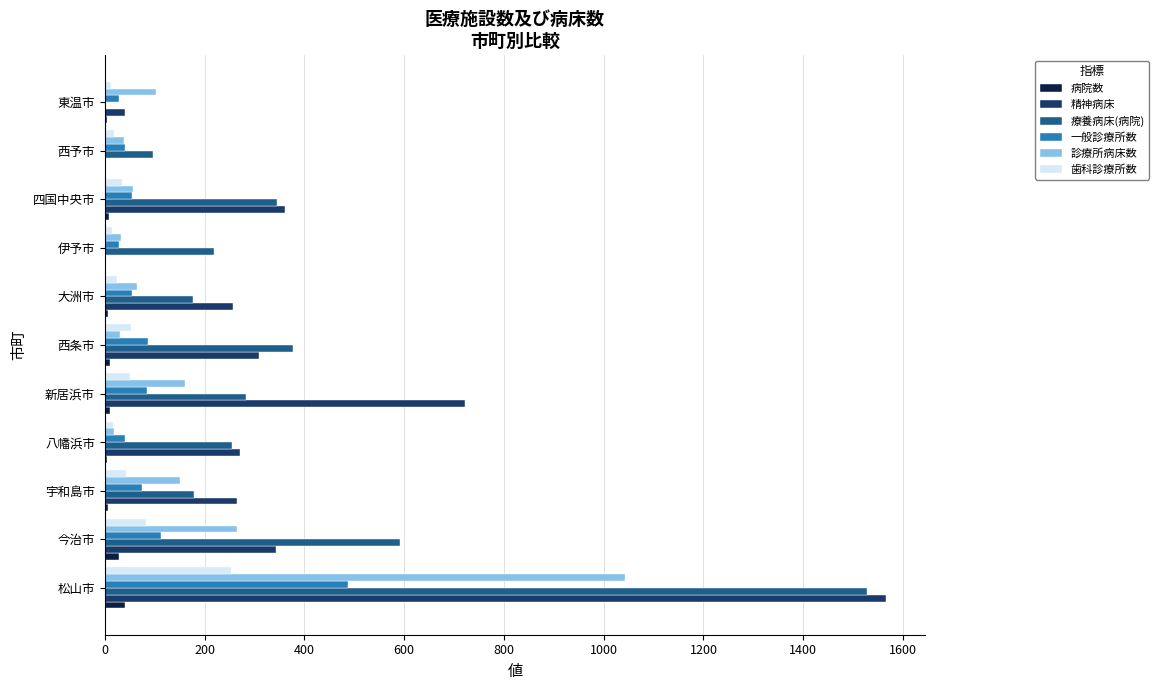

Which series changed the most between 八幡浜市 and 新居浜市?

精神病床